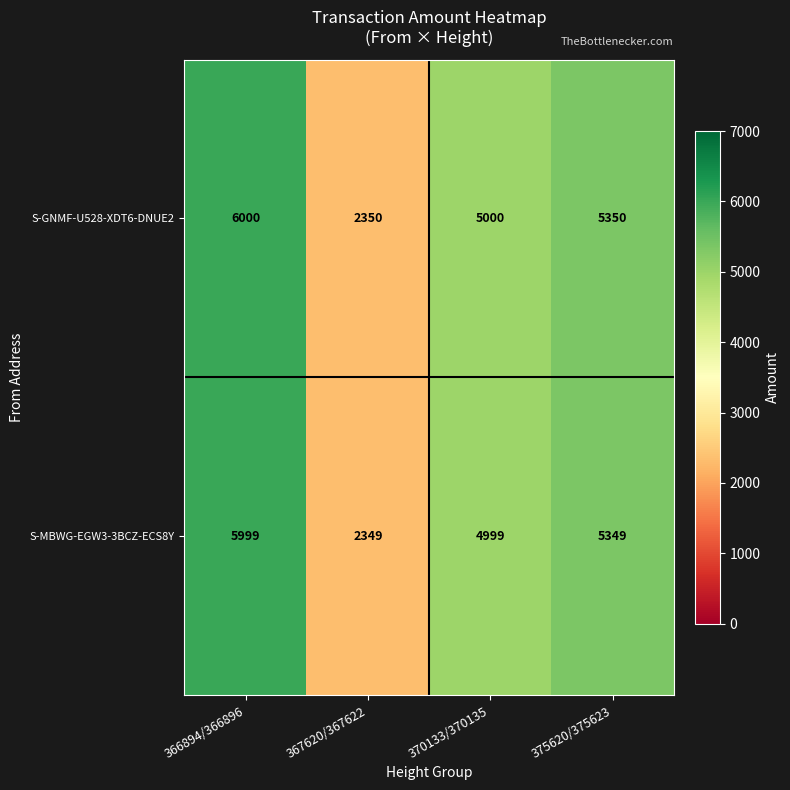

What is the sum of all S-MBWG-EGW3-3BCZ-ECS8Y values?

18696